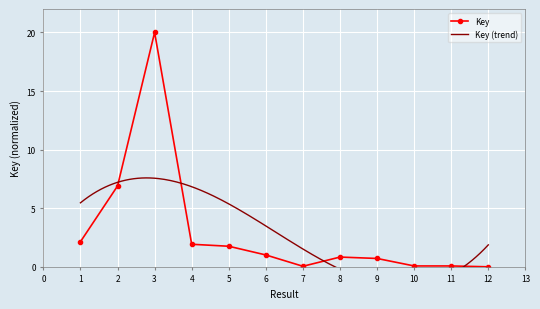

Rank the categories by value from highest to lowest.

3, 2, 1, 4, 5, 6, 8, 9, 10, 11, 7, 12